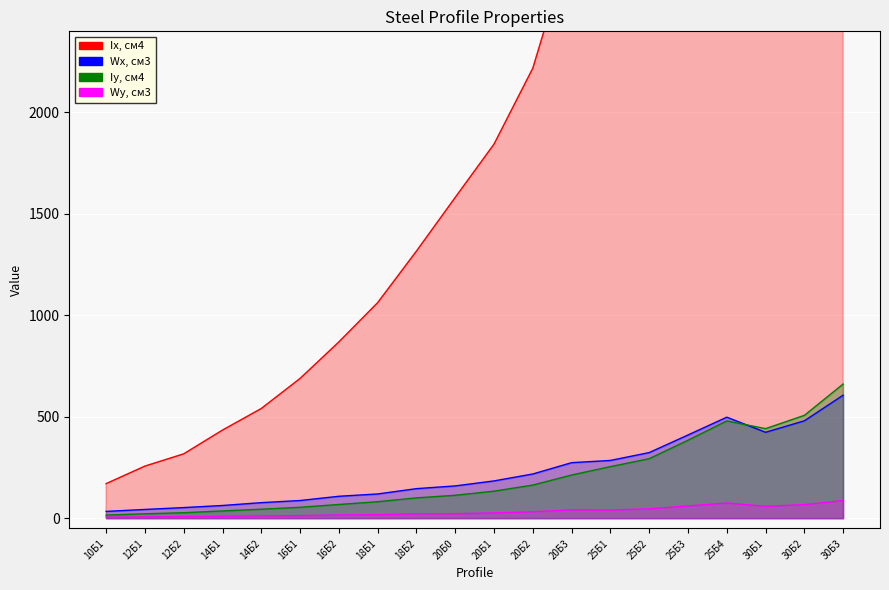

What value does the Wy, см3 series have at 12Б1?

7.0